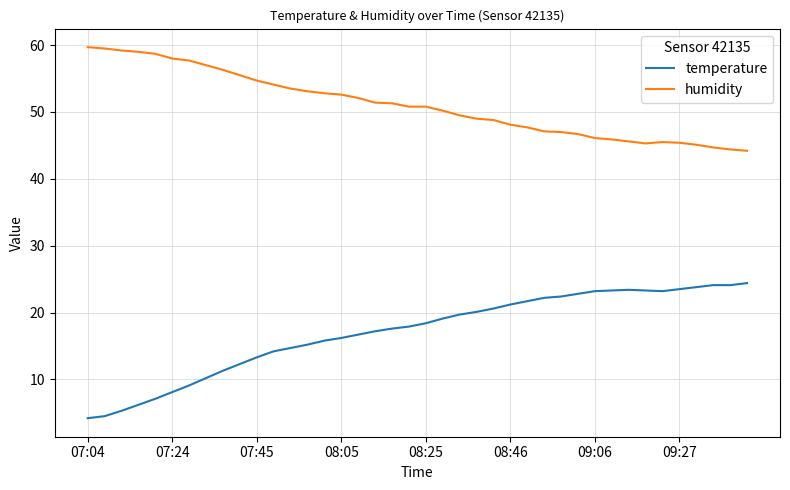

What is the difference between the maximum and minimum values in the temperature series?

20.2